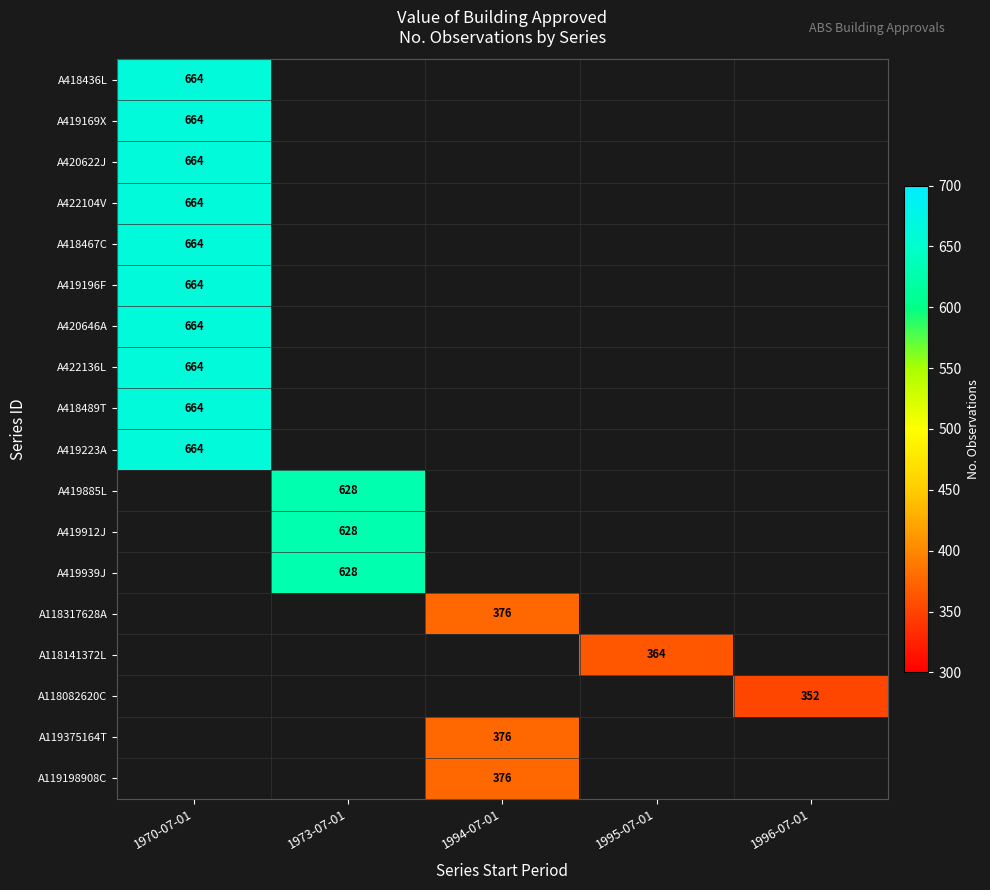

At how many categories does at least one series exceed 364?

3